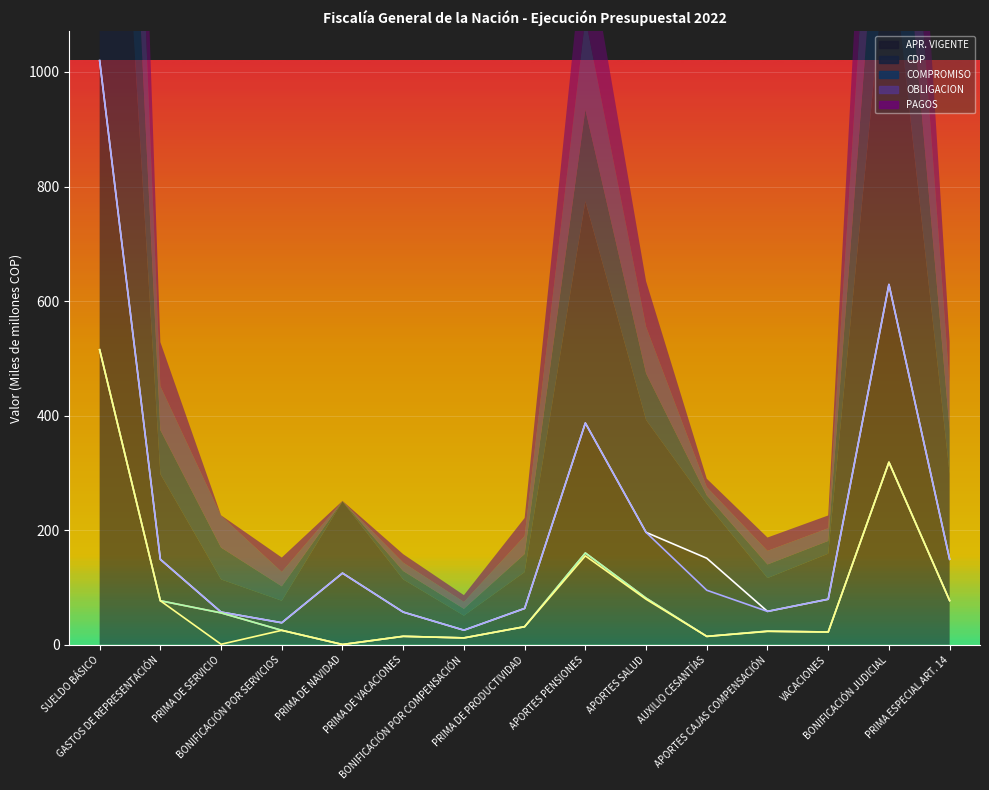

At which category is the sum across all series the highest?

SUELDO BÁSICO